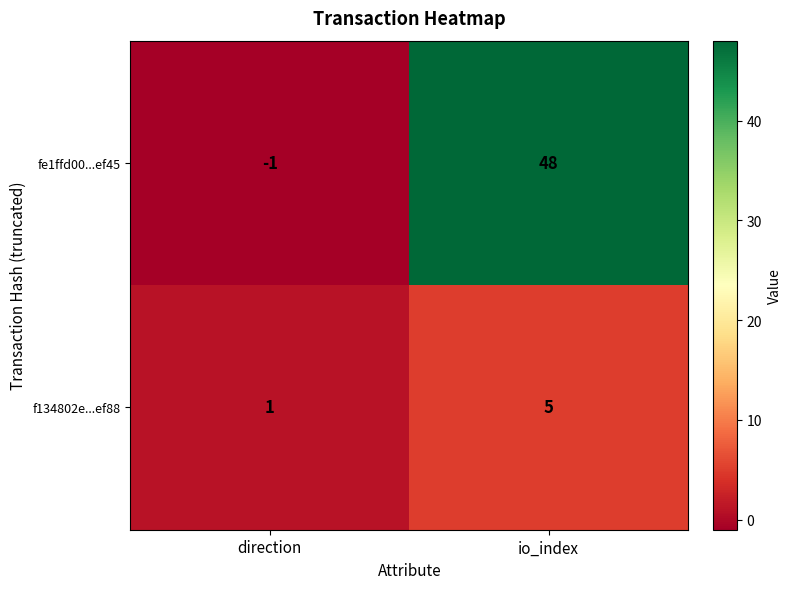

Which series has the largest range (max minus min)?

fe1ffd00...ef45